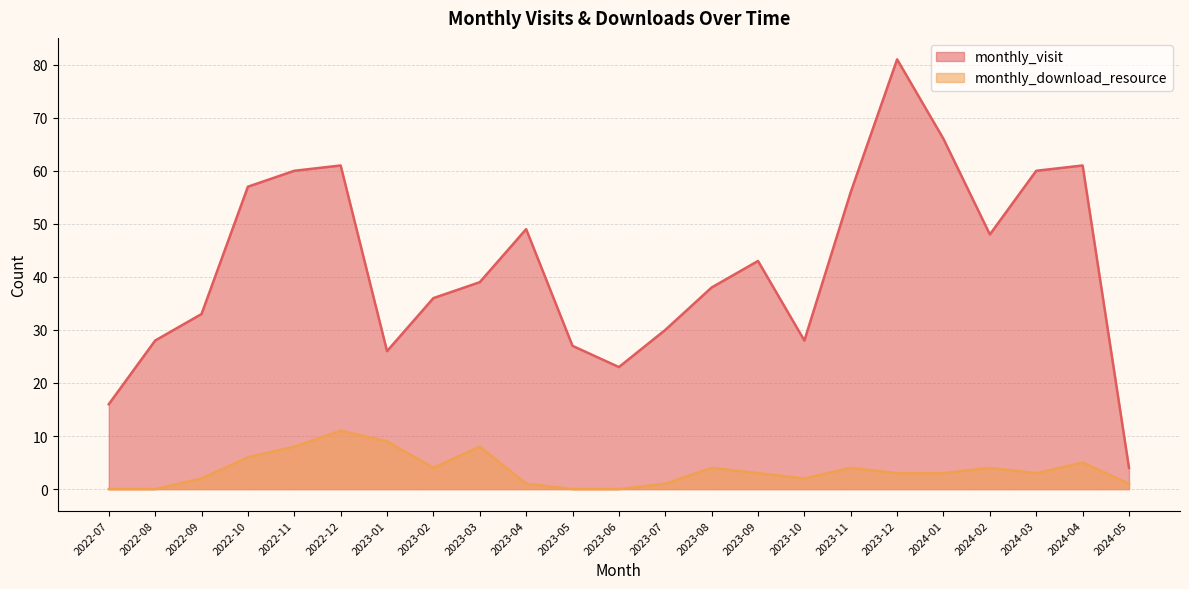

Where is monthly_download_resource nearest to the value 5?

2024-04